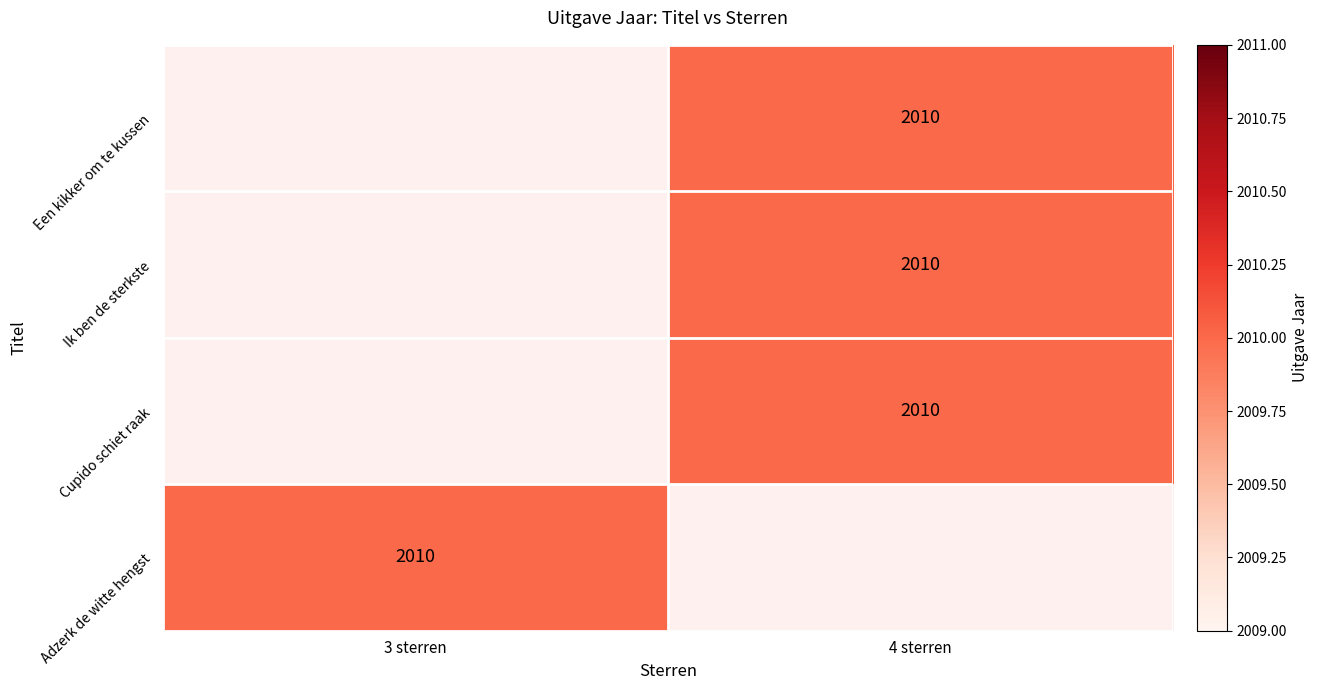

Rank the series by their average value, from lowest to highest.

Een kikker om te kussen, Ik ben de sterkste, Cupido schiet raak, Adzerk de witte hengst